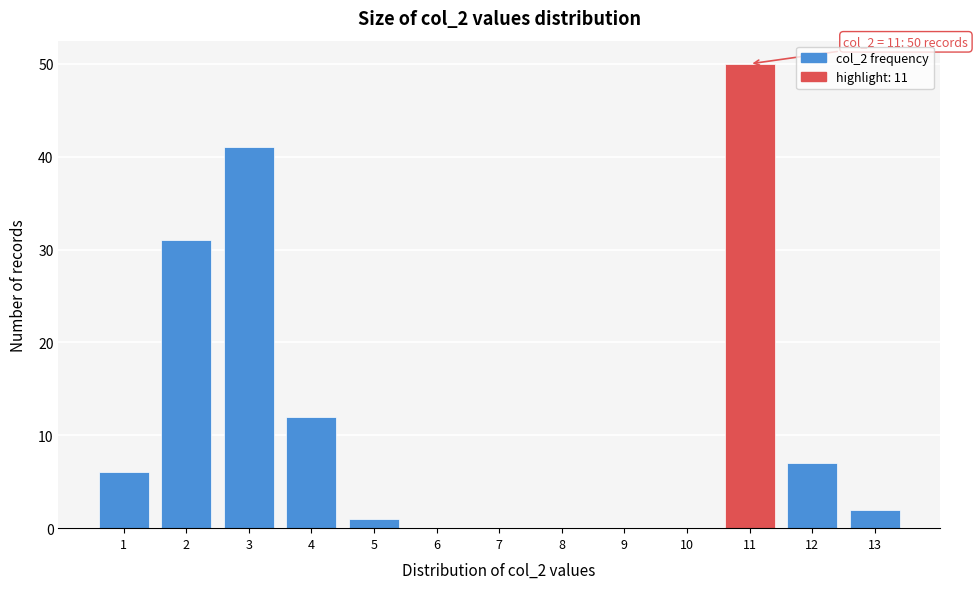

Reading right to left, list all the values displayed in this chart.

13=2	12=7	11=50	10=0	9=0	8=0	7=0	6=0	5=1	4=12	3=41	2=31	1=6